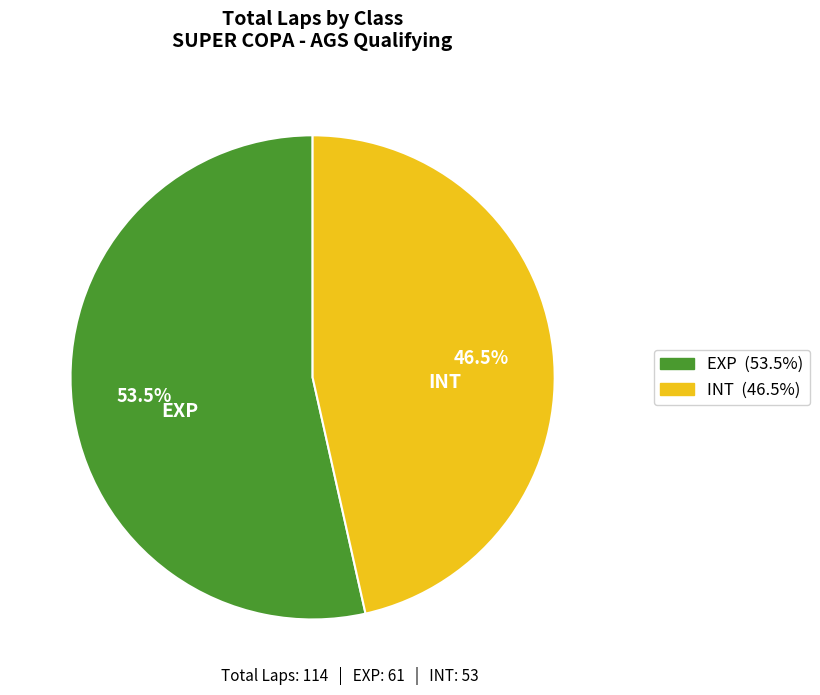

Does any single category account for the majority?

Yes